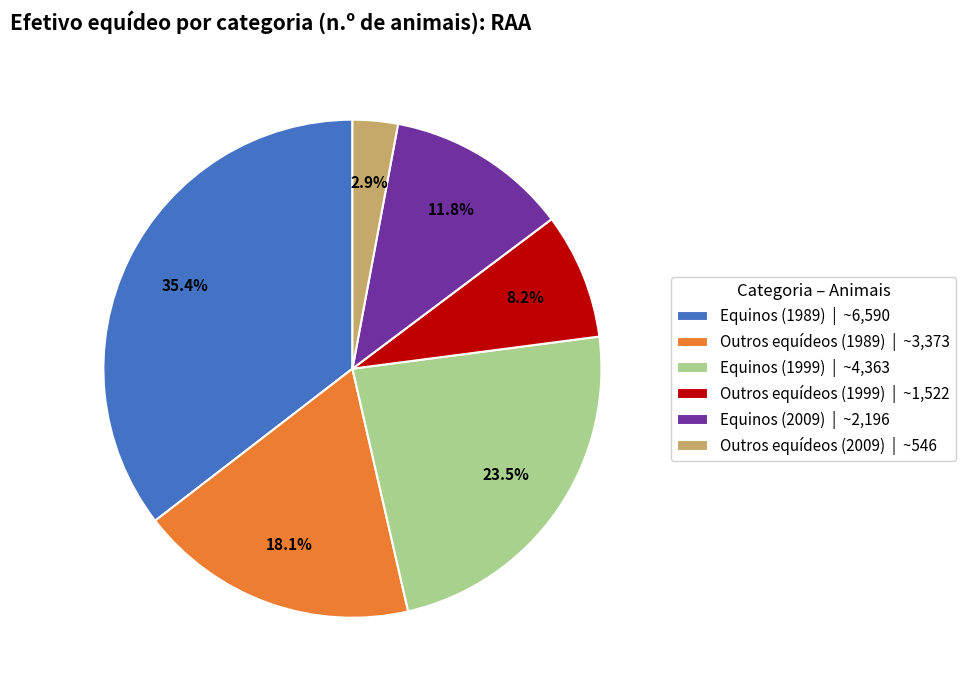

What is the smallest slice in the pie chart?

Outros equídeos (2009)